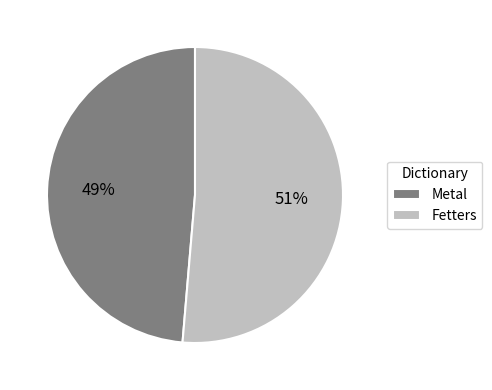

Combined, do Metal and Fetters account for over 50%?

Yes